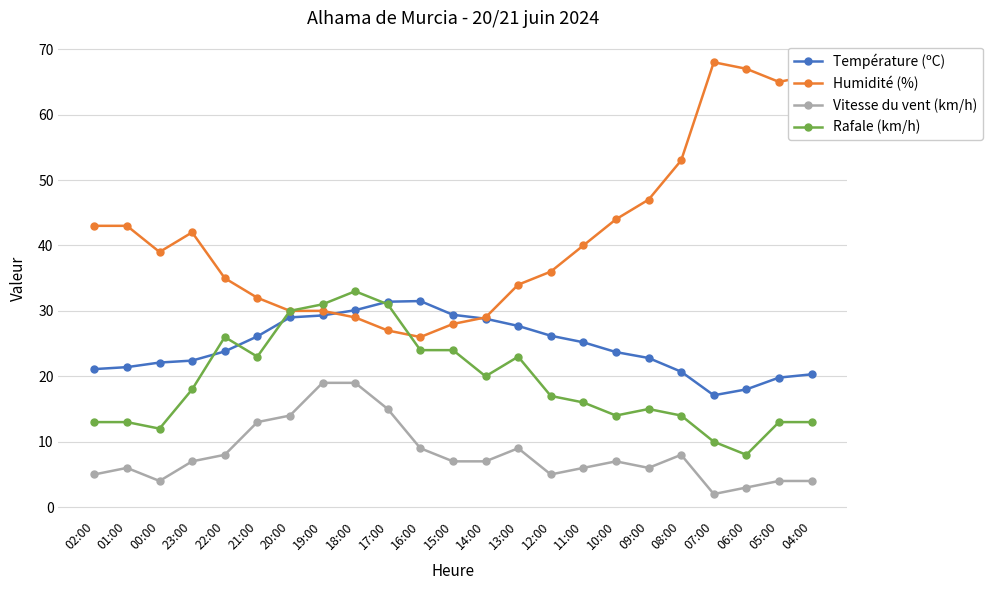

How many lines are shown in the chart?

4